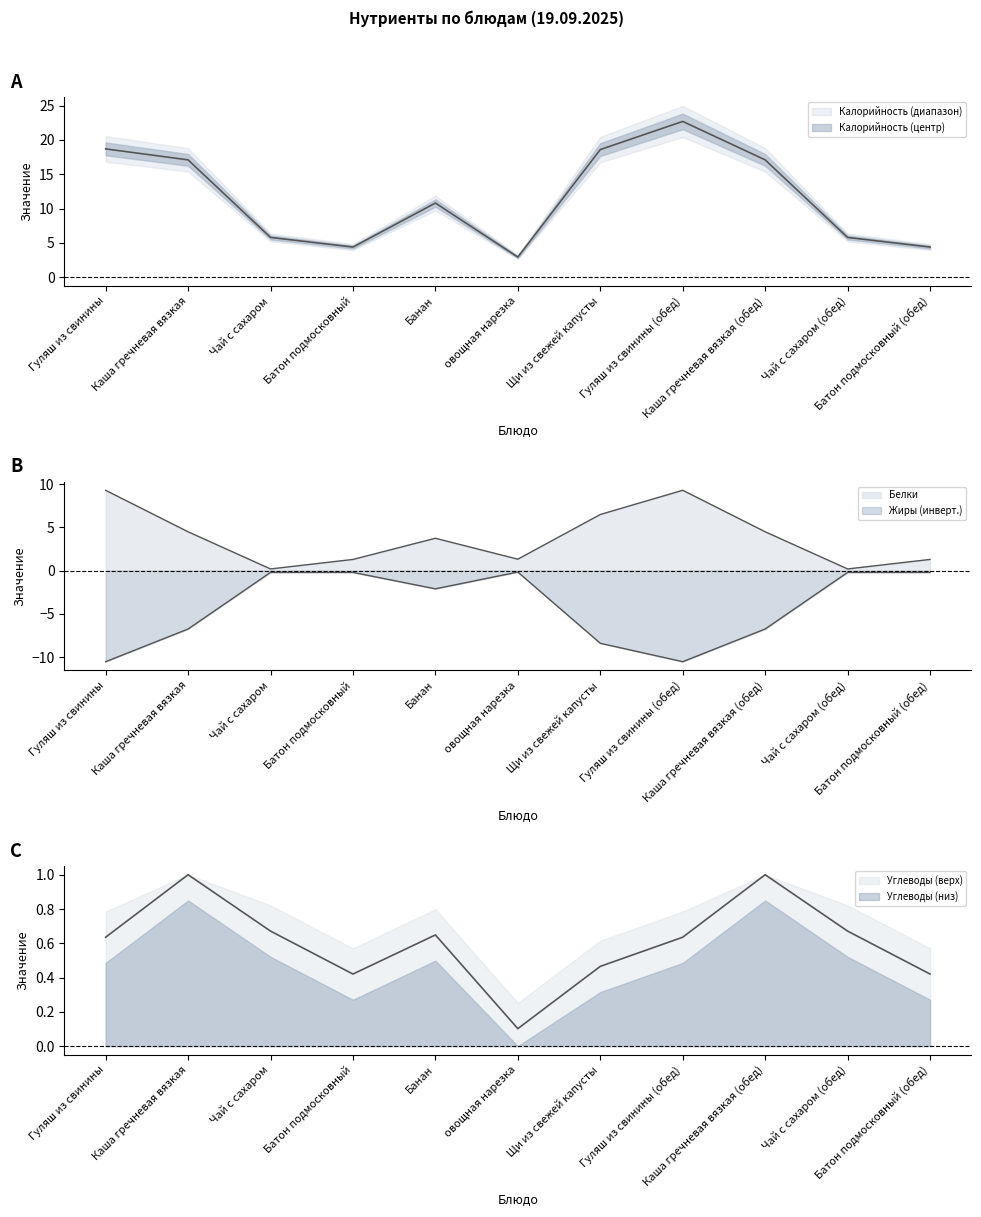

What value does the Углеводы series have at Чай с сахаром (обед)?

0.7